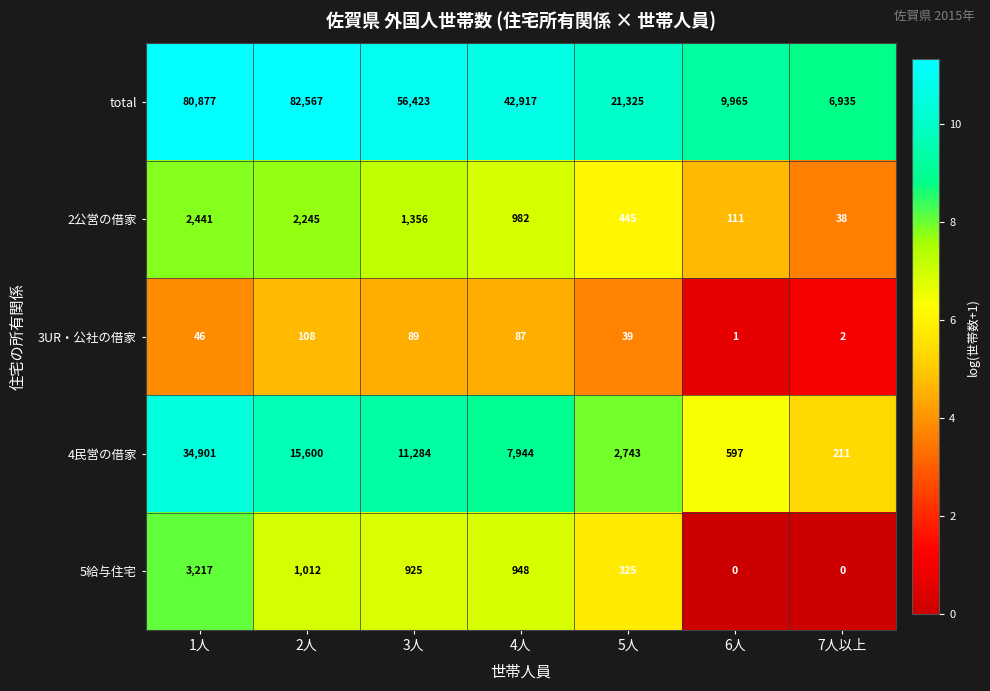

How many data points in 4民営の借家 are less than 7944?

3